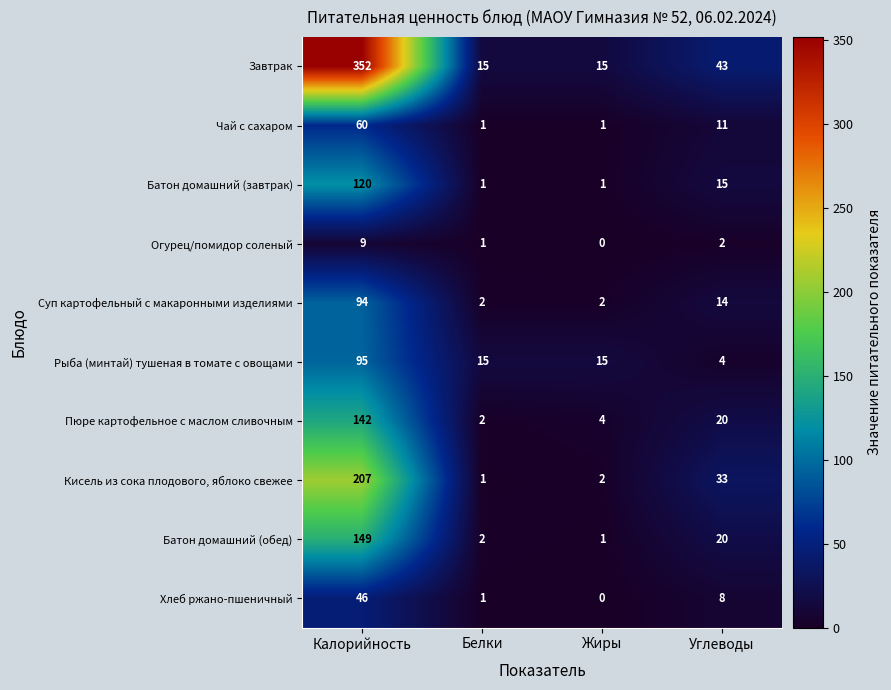

What is the sum of all Рыба (минтай) тушеная в томате с овощами values?

129